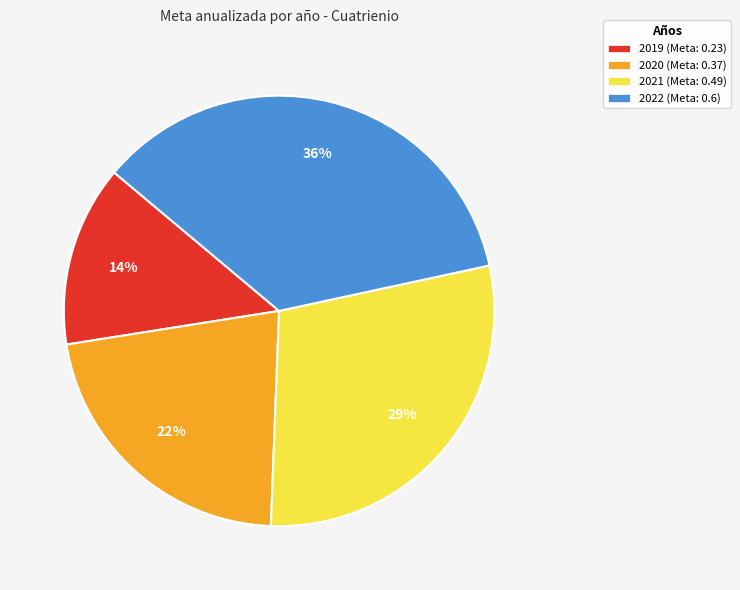

How many segments does this pie chart have?

4